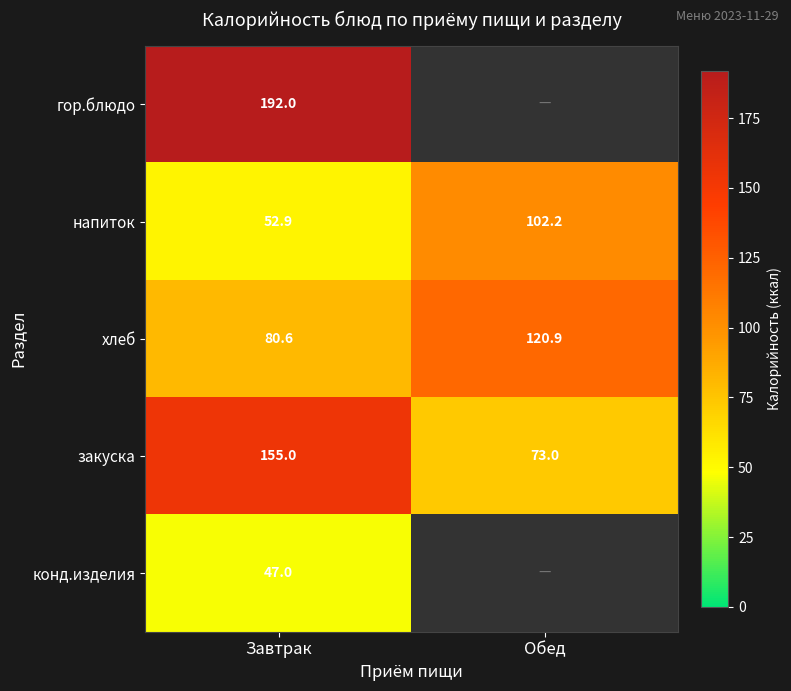

Is it true that закуска equals 65.6 at Завтрак?

False